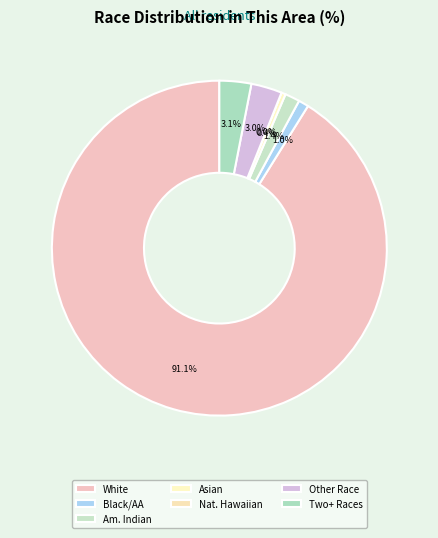

What is the smallest slice in the pie chart?

Native Hawaiian and Other Pacific